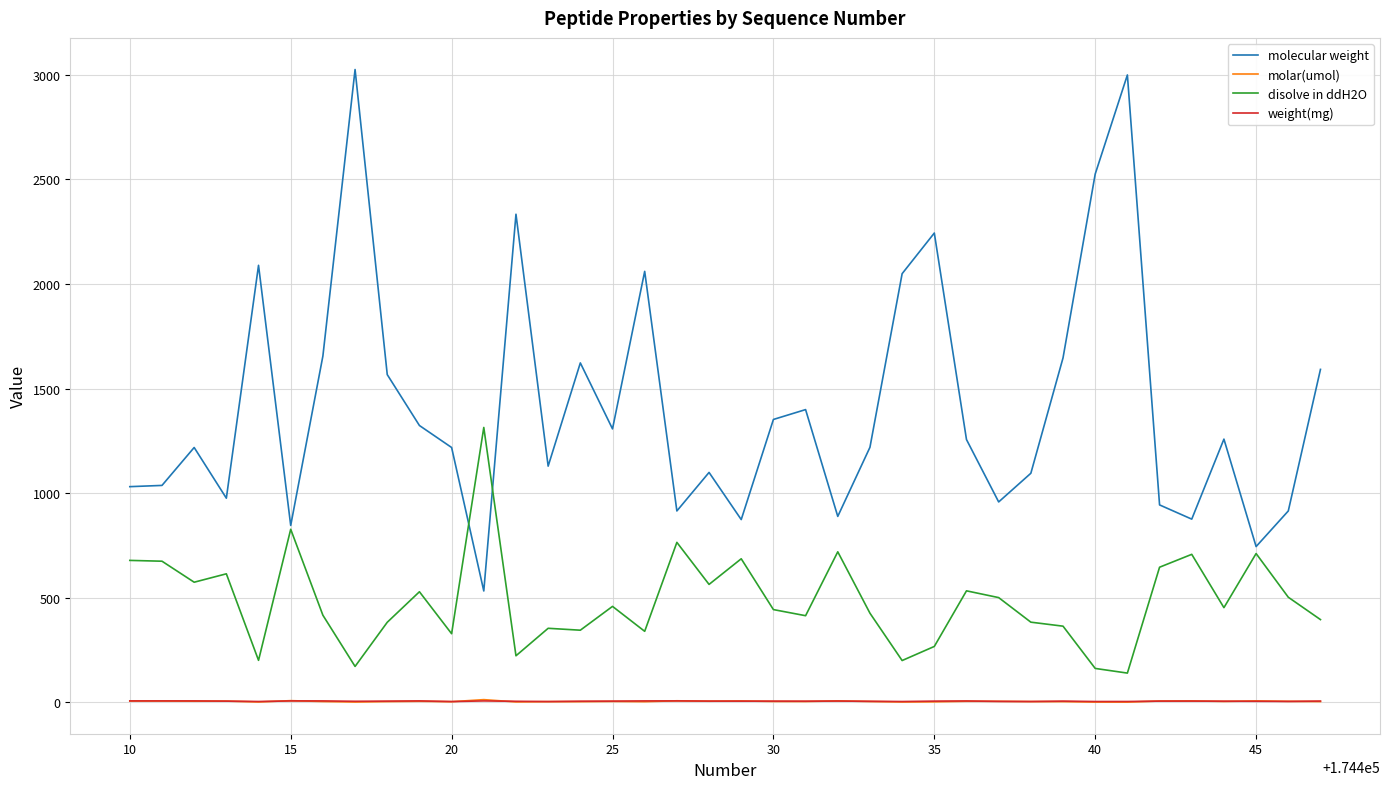

What are all the series names shown in the legend?

molecular weight, molar(umol), disolve in ddH2O, weight(mg)